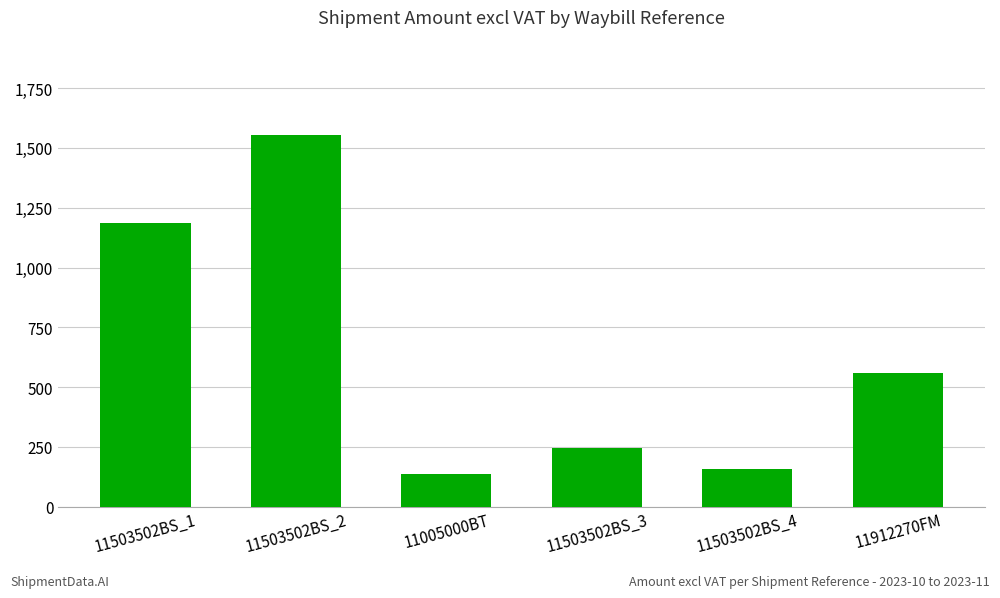

Are the bars horizontal?

No